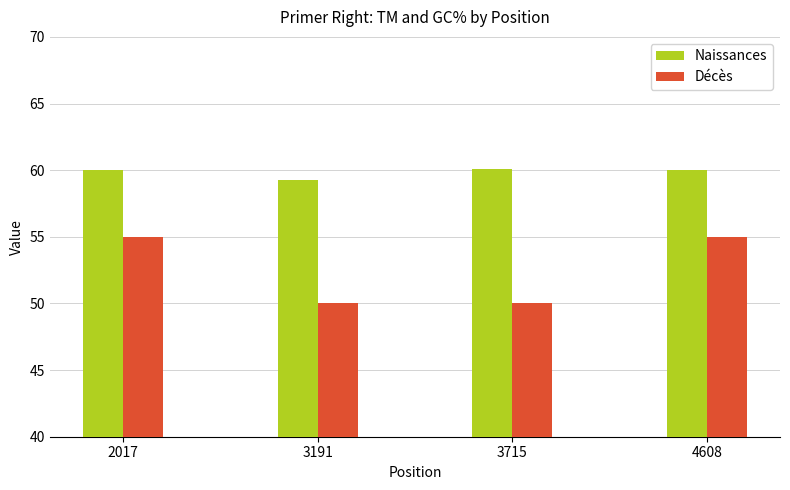

Between 2017 and 3191, which series saw the biggest shift?

Décès